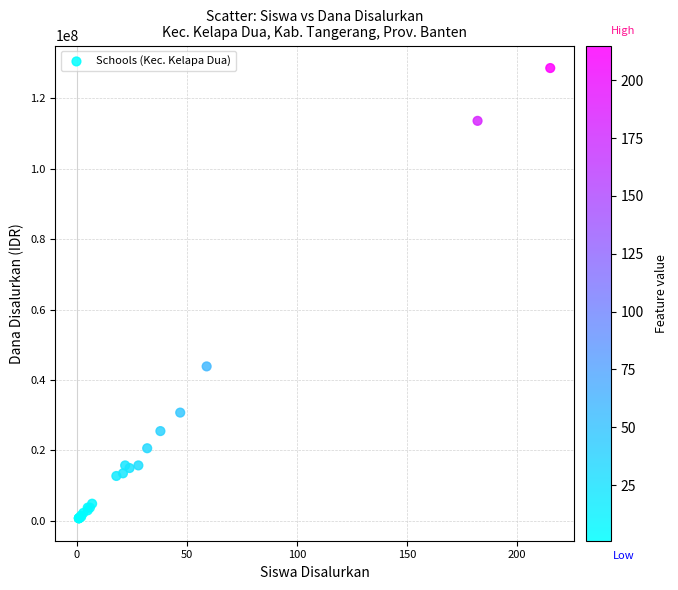

What Y value in the scatter plot is closest to 64687500?

43875000